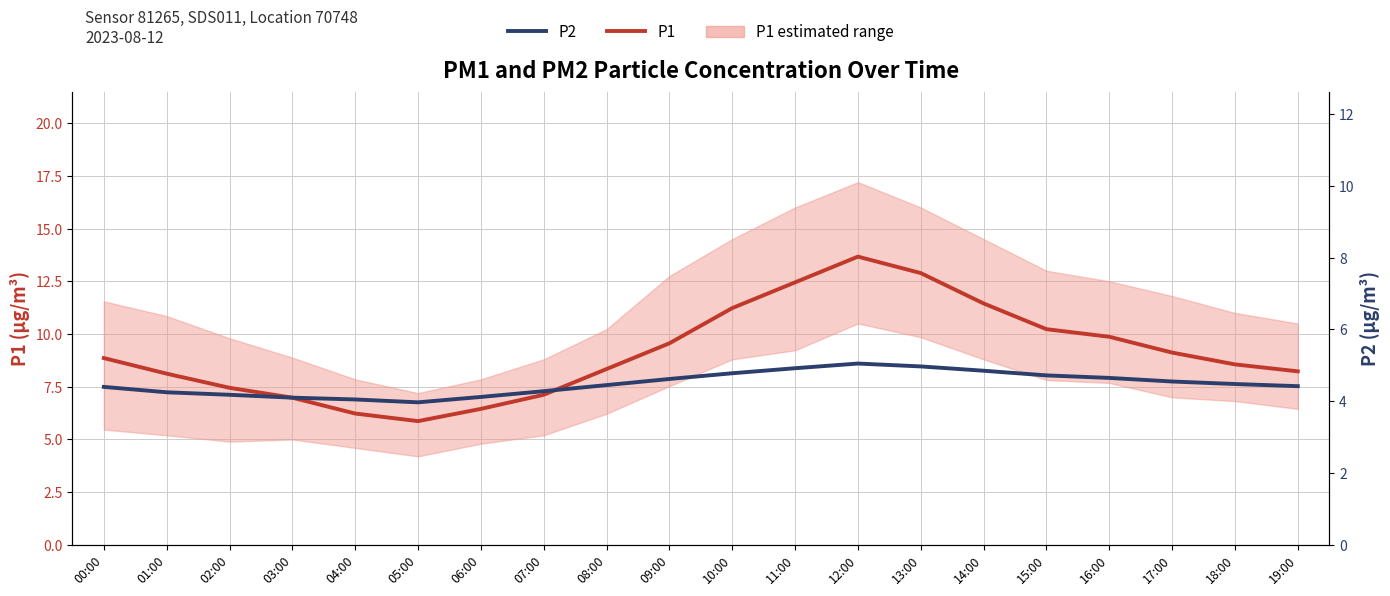

Reading left to right, list all the values displayed in this chart.

P1: 8.9	8.1	7.5	7.0	6.2	5.9	6.5	7.1	8.3	9.6	11.2	12.4	13.7	12.9	11.4	10.2	9.9	9.1	8.6	8.2
P2: 4.4	4.2	4.2	4.1	4.0	4.0	4.1	4.3	4.5	4.6	4.8	4.9	5.0	5.0	4.8	4.7	4.7	4.5	4.5	4.4